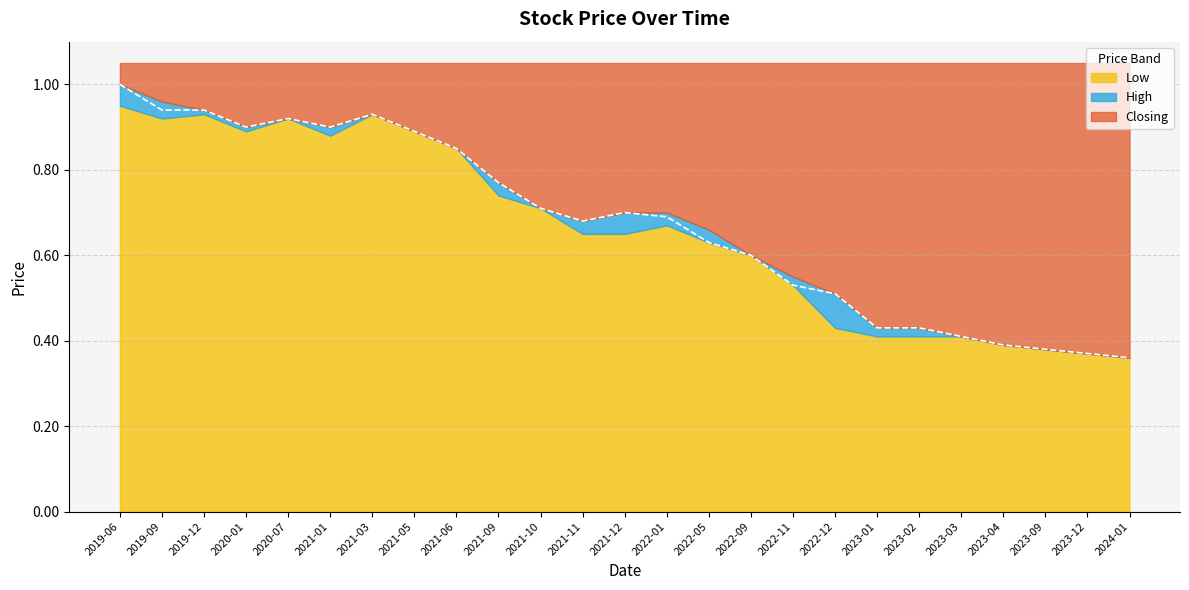

At which category does the chart reach its peak across all series?

2019-06